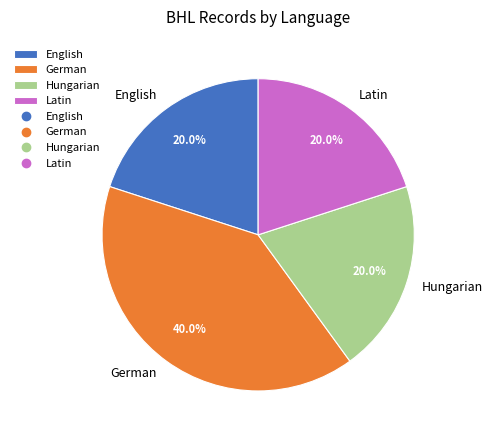

What is the total percentage of German and Hungarian?

60.0%